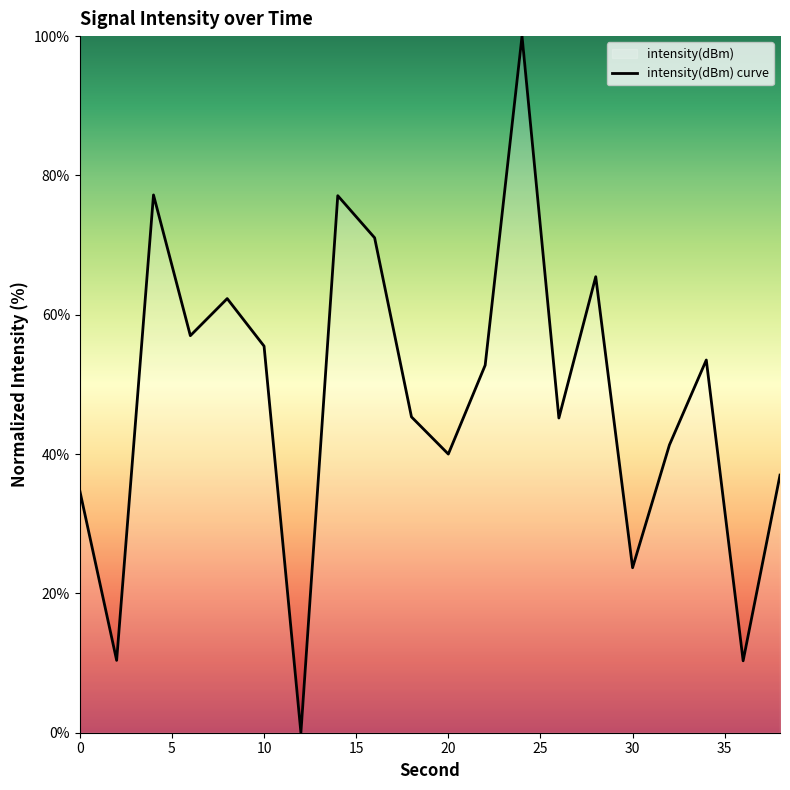

At which category does the data reach its first local peak?

4